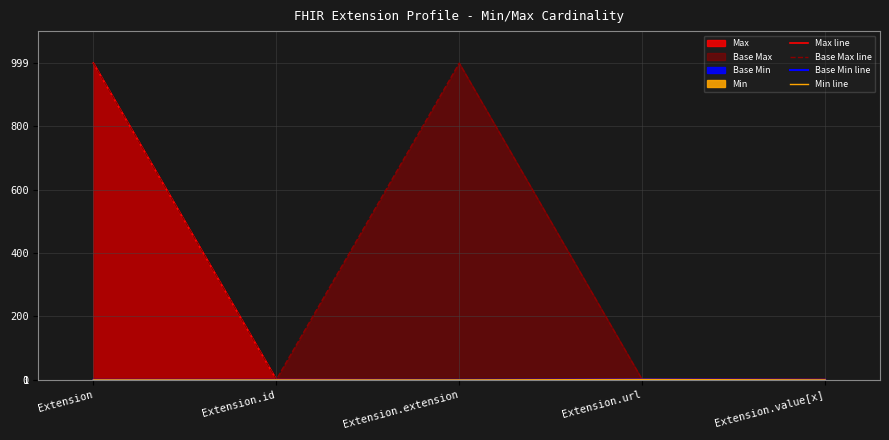

At which category is the sum across all series the highest?

Extension